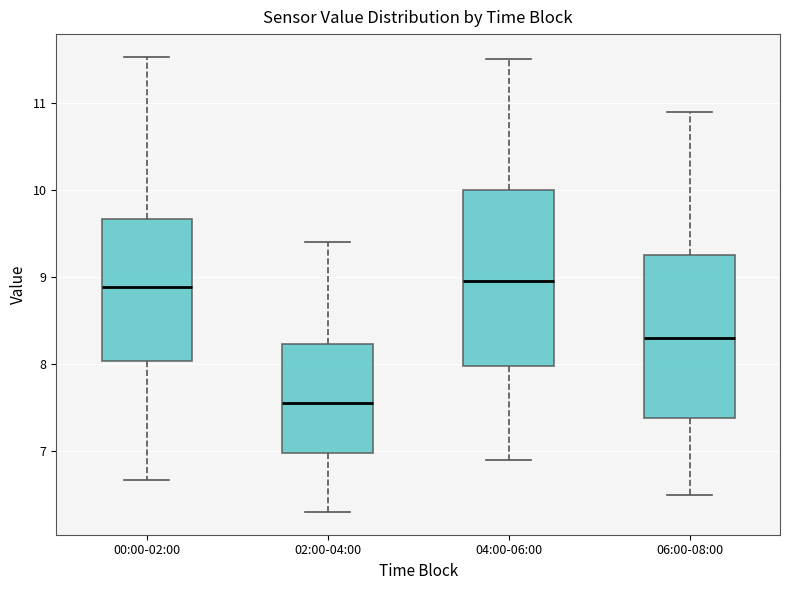

Reading left to right, transcribe this box plot: for each box, give where its median line is, the range the box spans, and where its two whiskers end, as read against the y-axis. The values are not printed on the chart, so give them approximately, as read against the axis.

00:00-02:00: median 8.9, box 8.0 to 9.7, whiskers 6.7 to 11.5
02:00-04:00: median 7.6, box 7.0 to 8.2, whiskers 6.3 to 9.4
04:00-06:00: median 9.0, box 8.0 to 10.0, whiskers 6.9 to 11.5
06:00-08:00: median 8.3, box 7.4 to 9.3, whiskers 6.5 to 10.9